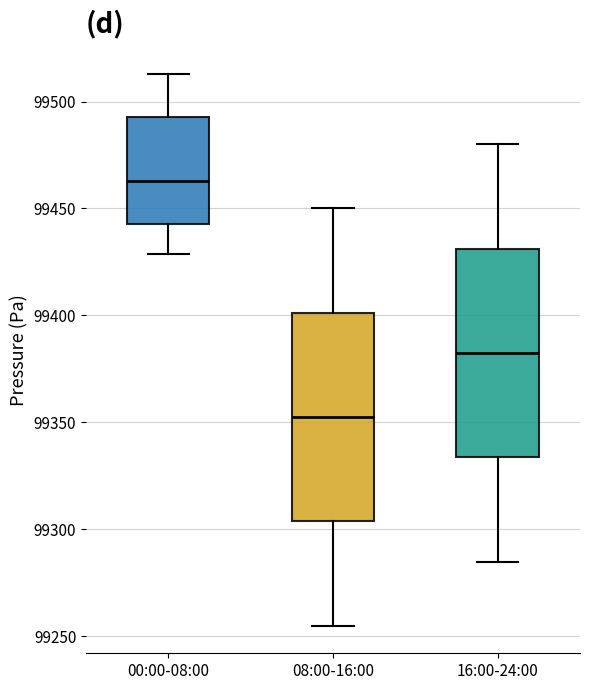

Where is the upper edge of the box for 16:00-24:00 on the y-axis? The values are not printed on the chart, so give them approximately, as read against the axis.

99430